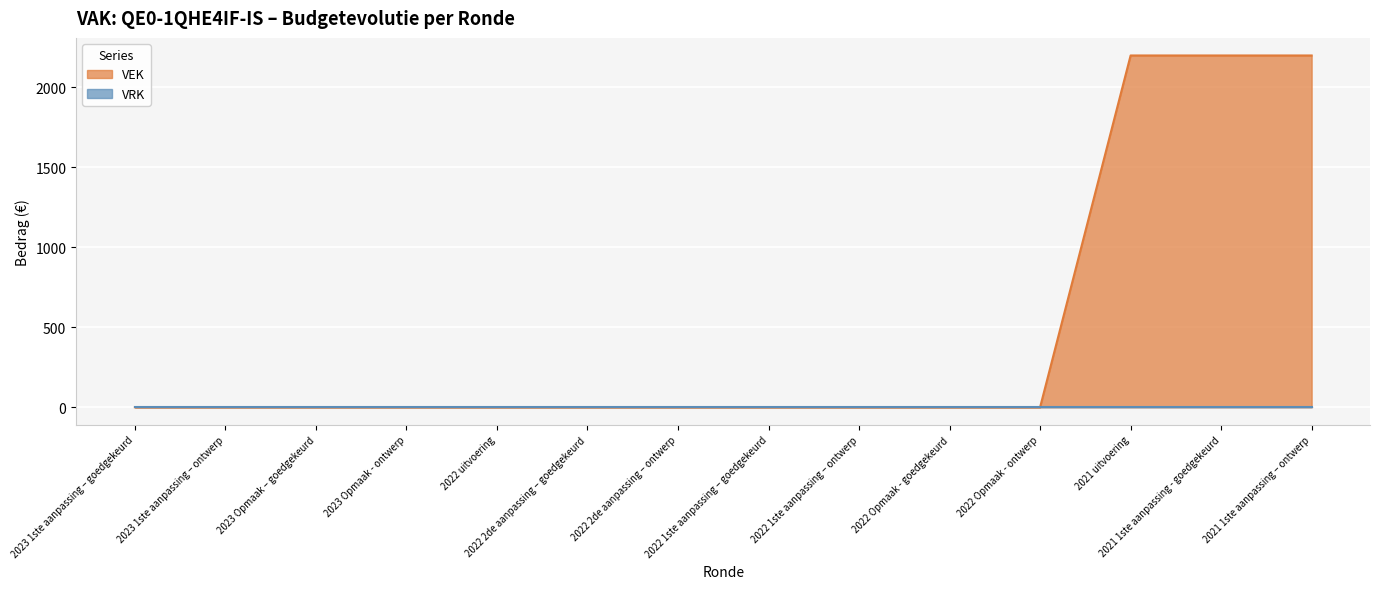

Where is the data nearest to the value 1100?

2023 1ste aanpassing – goedgekeurd